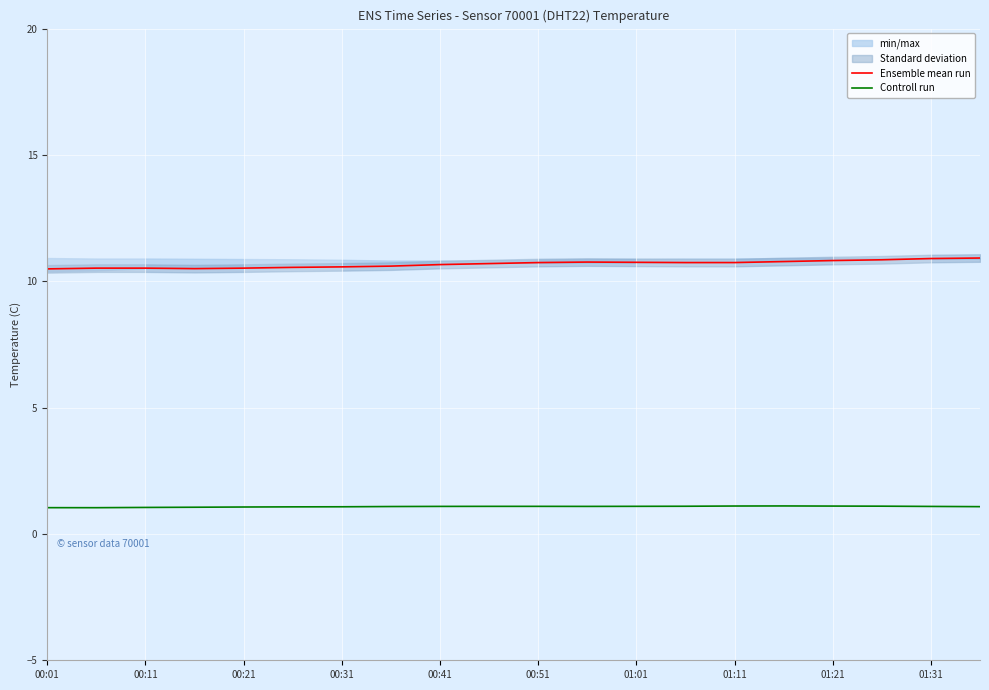

What is the total value across all series at 11?

11.9